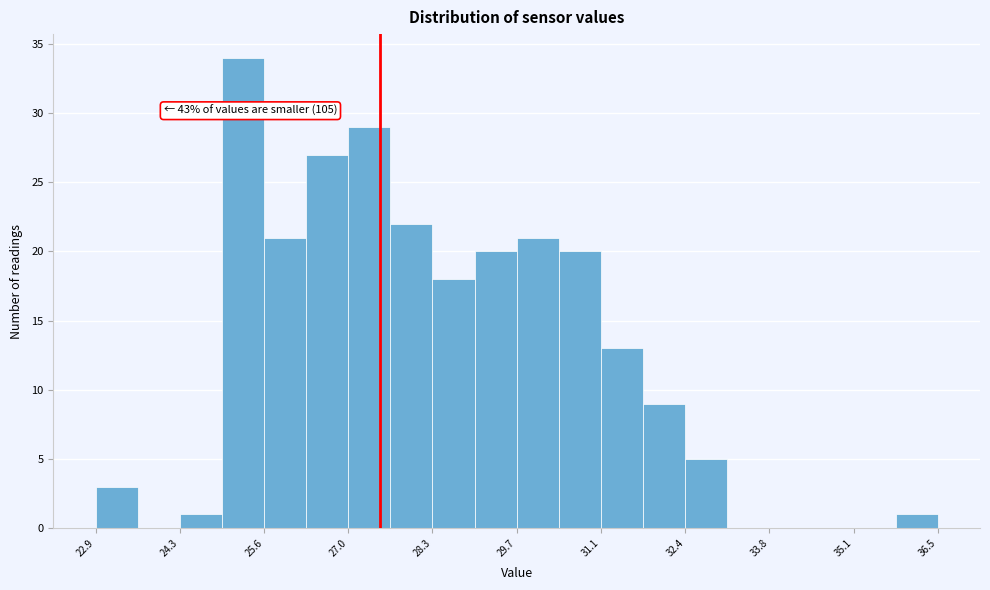

Read against the x-axis, roughly where is the centre of the tallest bar?

25.2